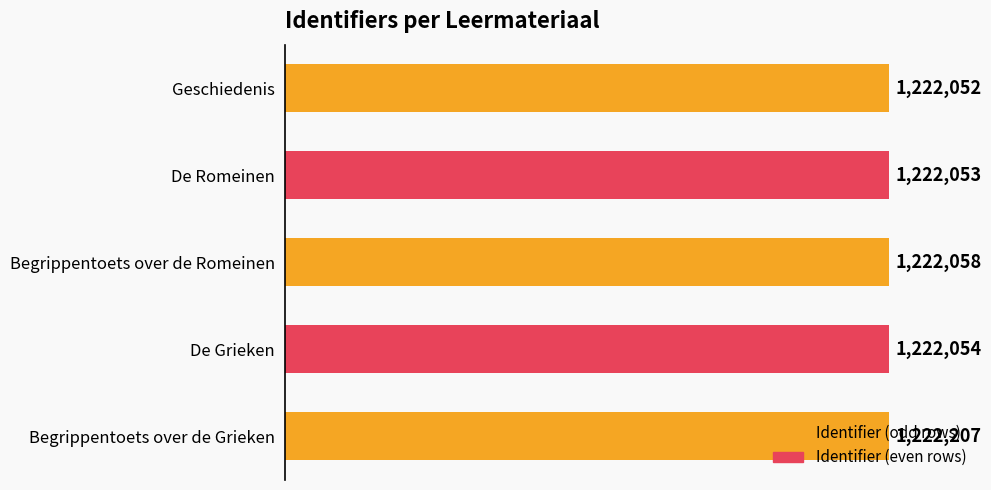

Rank the categories by value from highest to lowest.

Begrippentoets over de Grieken, Begrippentoets over de Romeinen, De Grieken, De Romeinen, Geschiedenis